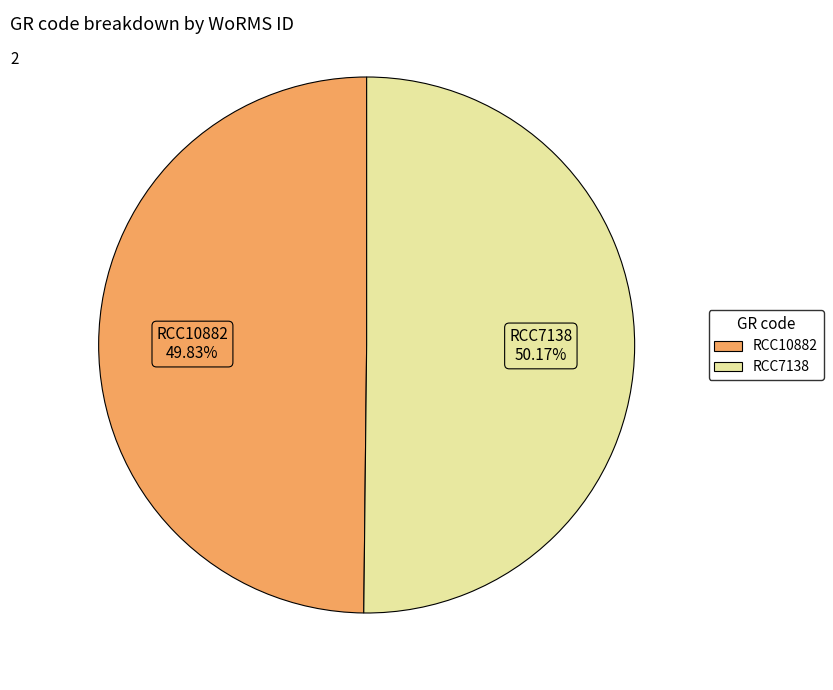

Is it true that RCC7138 is 58% of the pie?

False